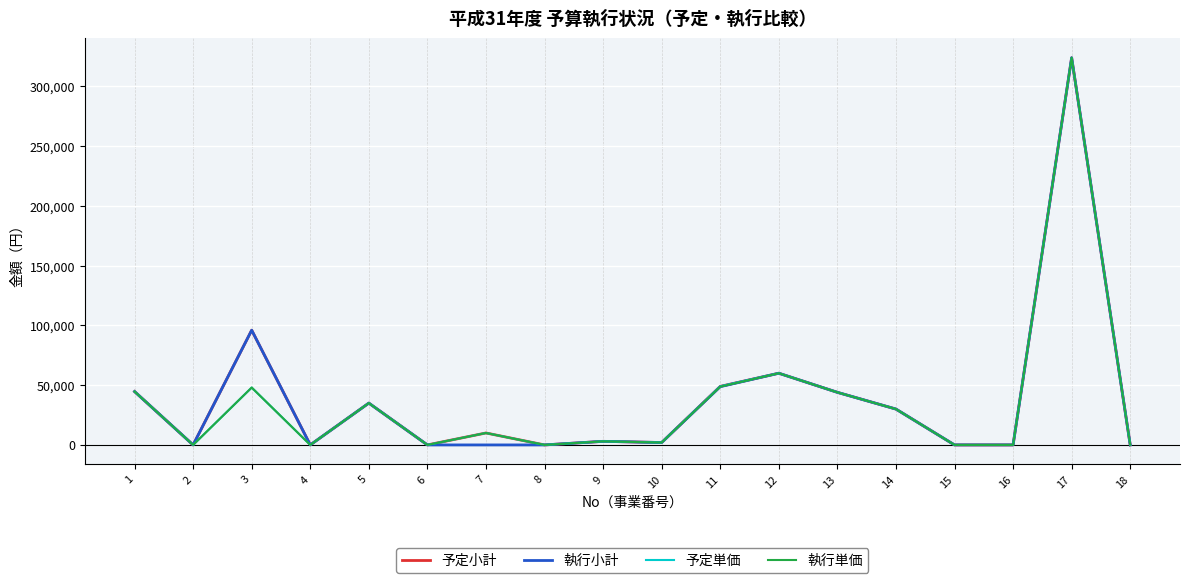

At which category is the sum across all series the highest?

17